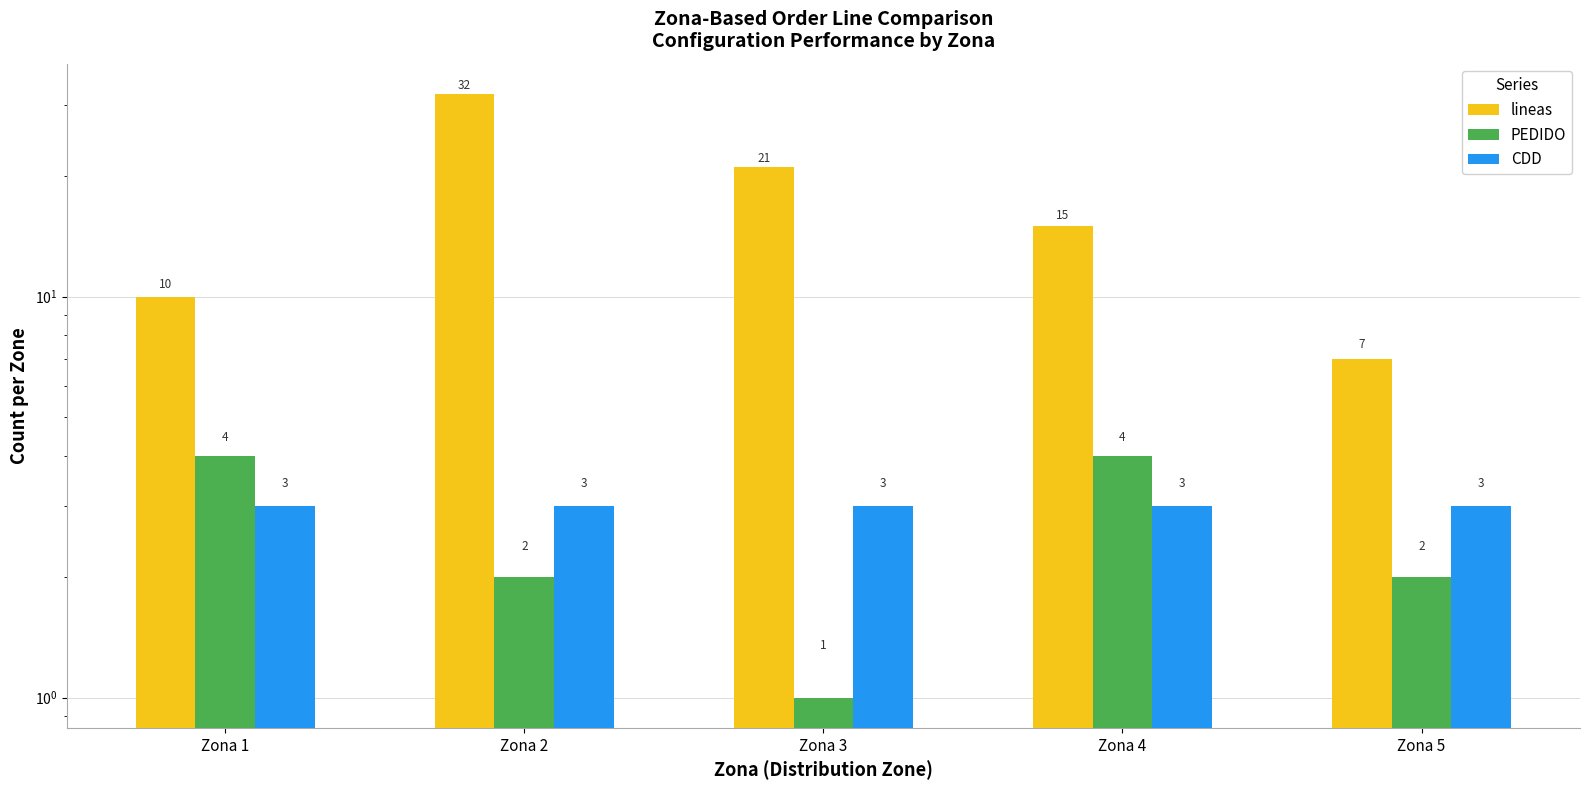

Reading left to right, extract all data points from this chart.

lineas: Zona 1=10	Zona 2=32	Zona 3=21	Zona 4=15	Zona 5=7
PEDIDO: Zona 1=4	Zona 2=2	Zona 3=1	Zona 4=4	Zona 5=2
CDD: Zona 1=3	Zona 2=3	Zona 3=3	Zona 4=3	Zona 5=3